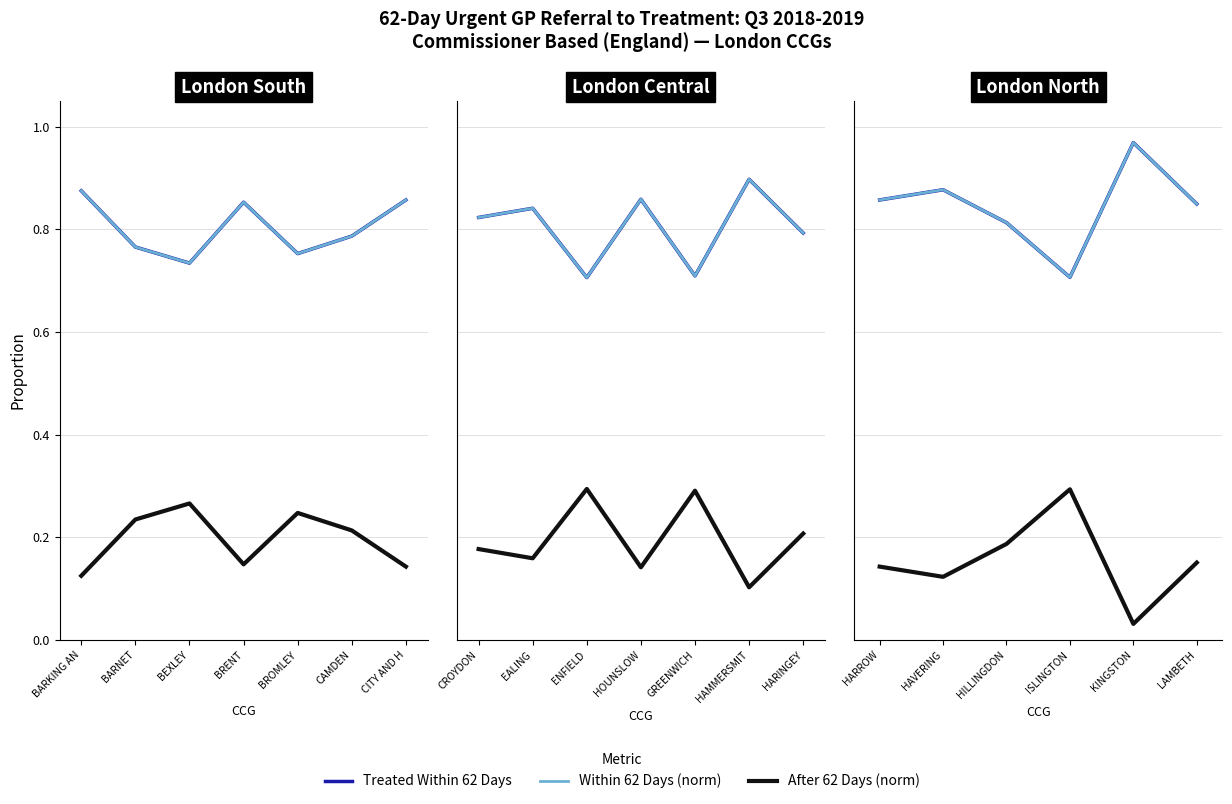

Is the value of Treated Within 62 Days at LAMBETH greater than the value of After 62 Days (norm) at ISLINGTON?

Yes